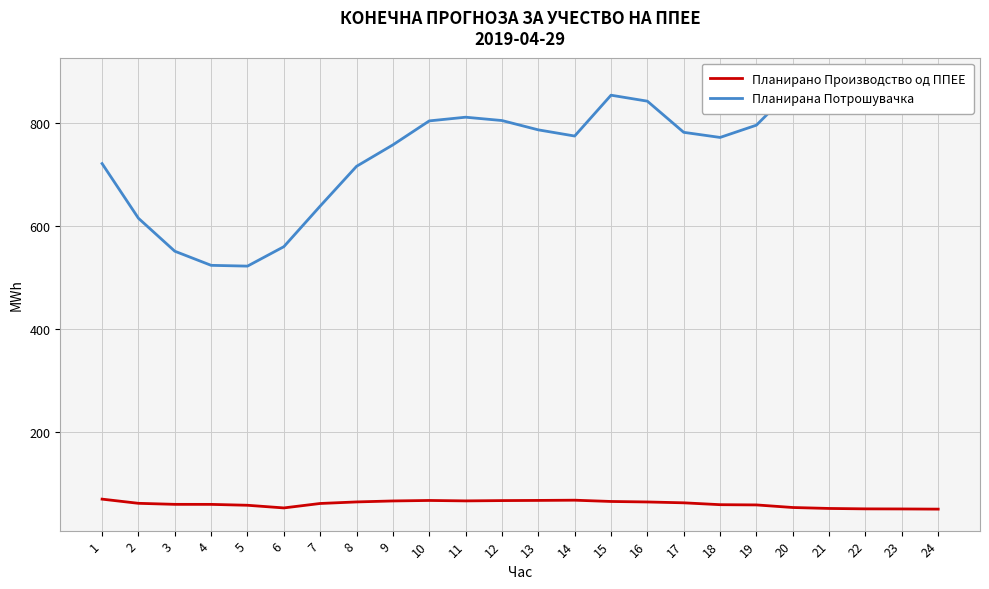

Is it true that Планирана Потрошувачка equals 312.4 at 5?

False